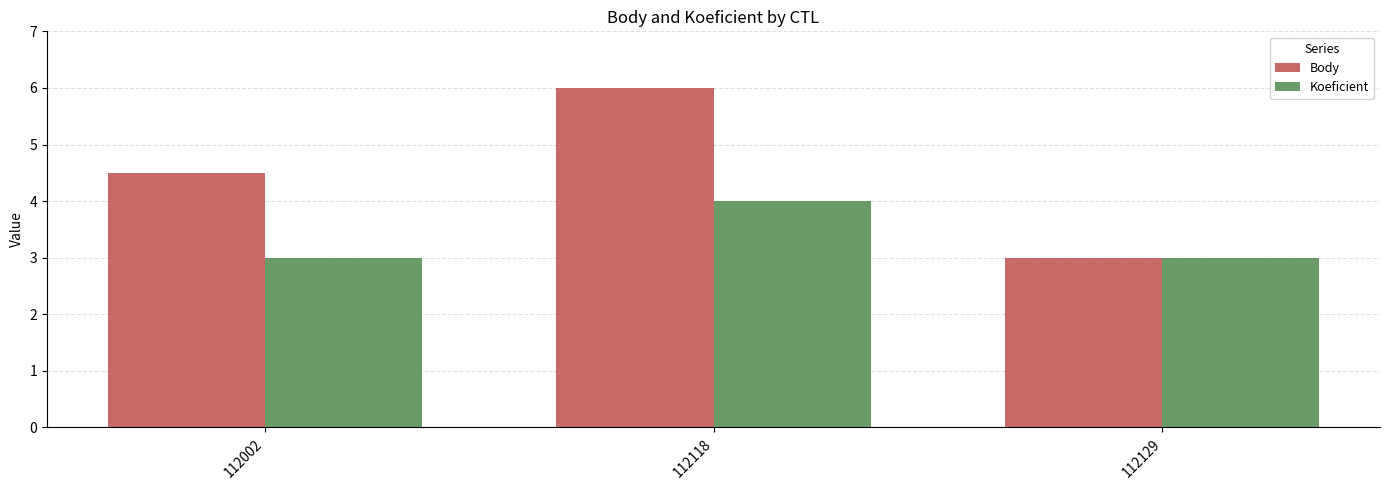

Is the value of Body at 112002 greater than the value of Koeficient at 112129?

Yes